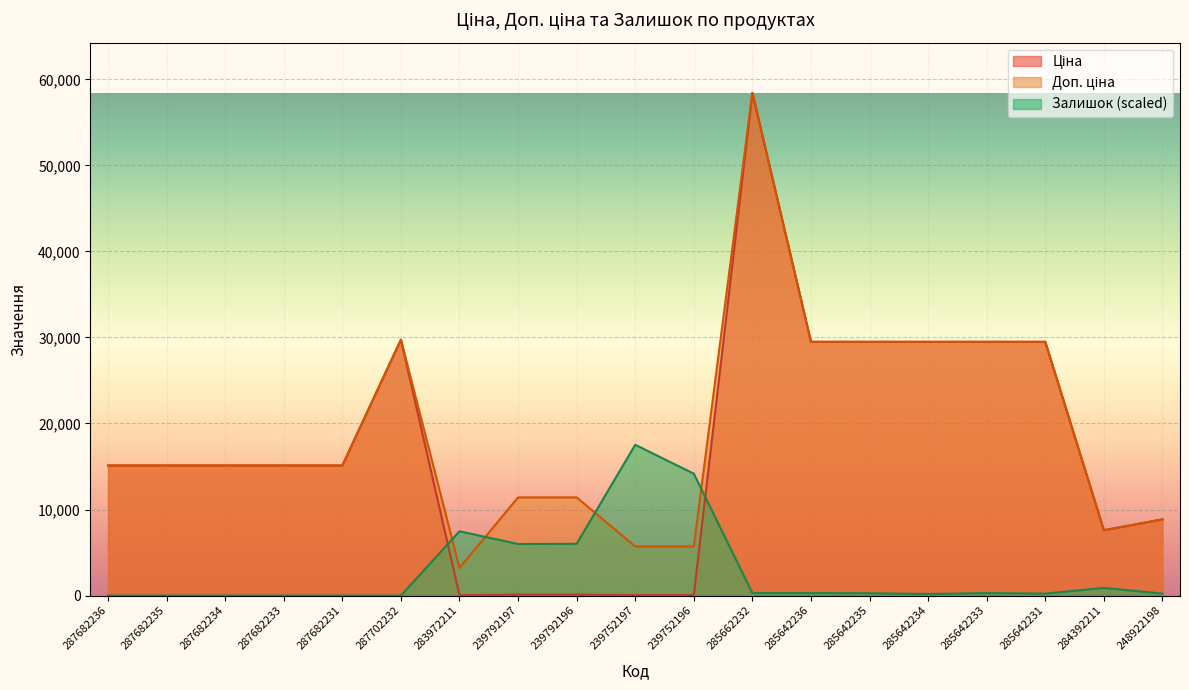

True or false: Ціна has more than 0 points higher than both neighbors.

True